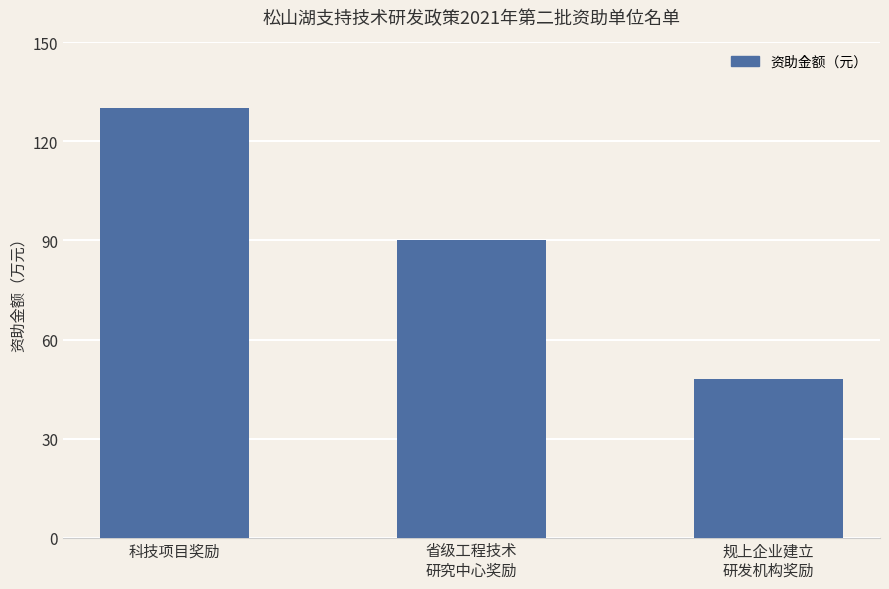

What is the label of the 1st bar from the left?

科技项目奖励